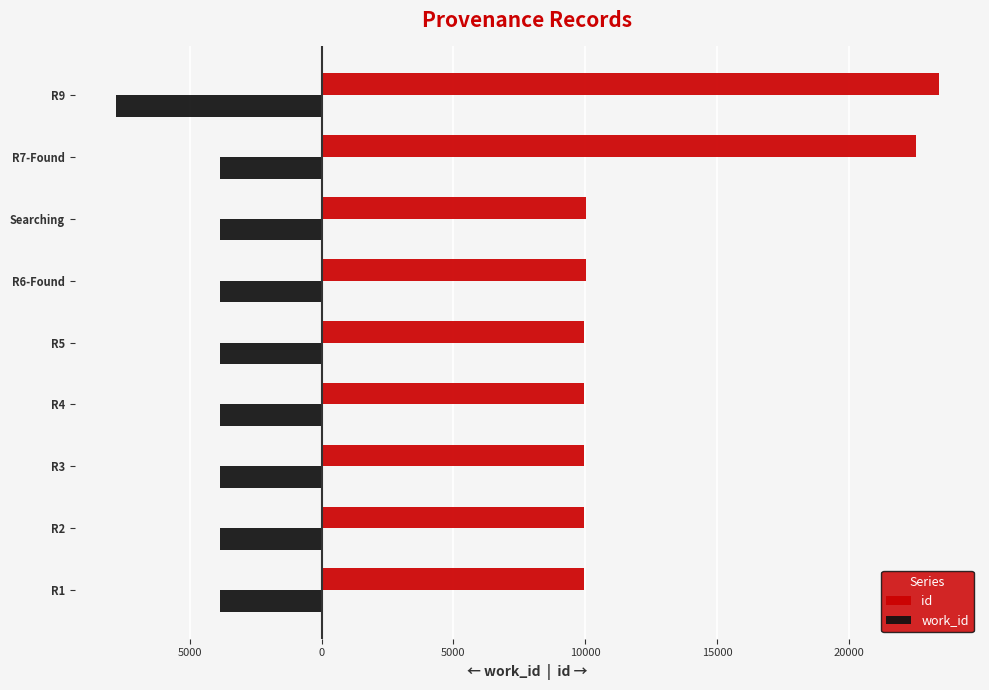

What are all the series names shown in the legend?

id, work_id